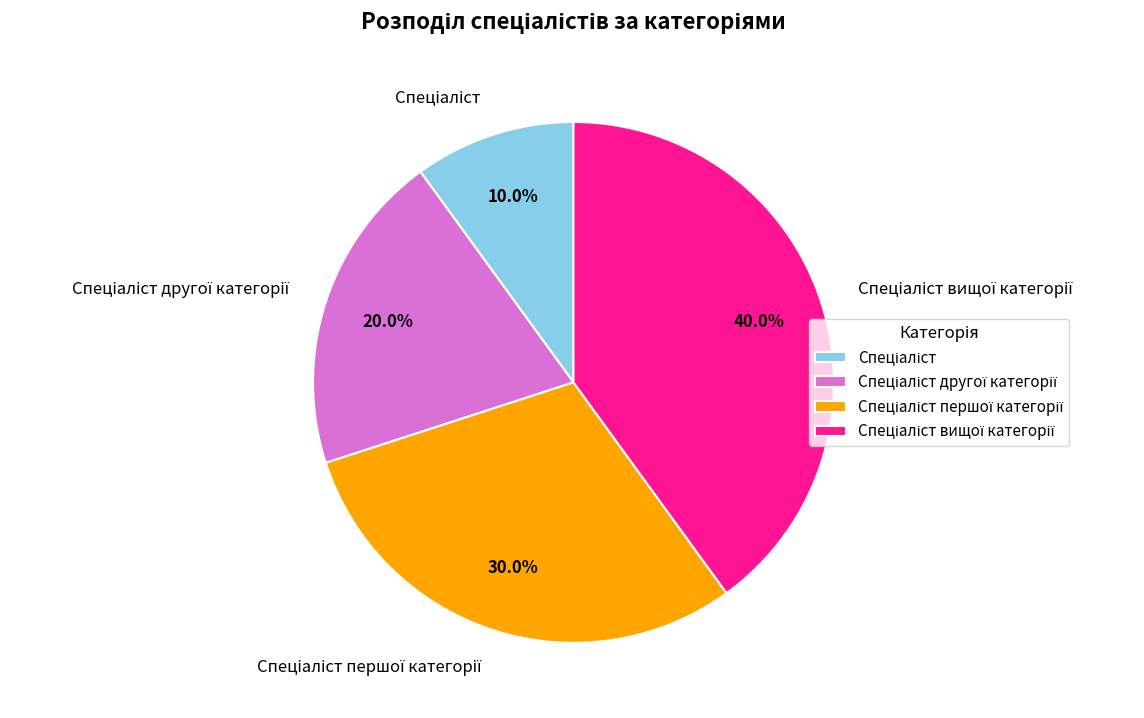

Is there any slice that represents more than half of the pie?

No